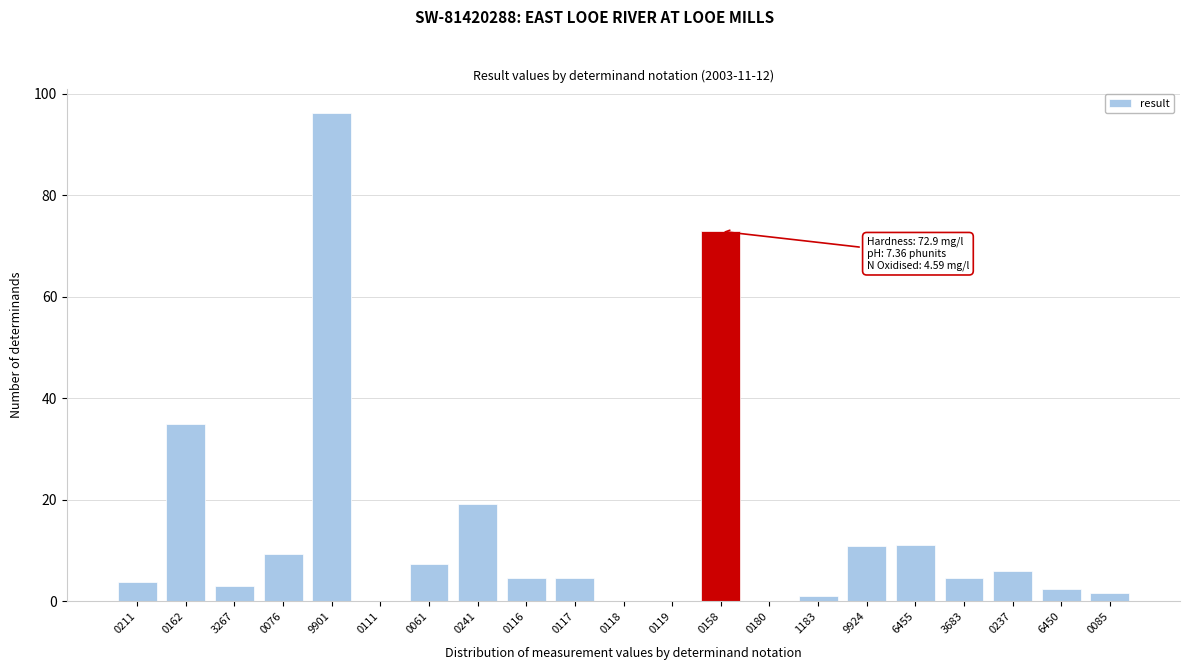

At which category does the chart reach its peak across all series?

9901